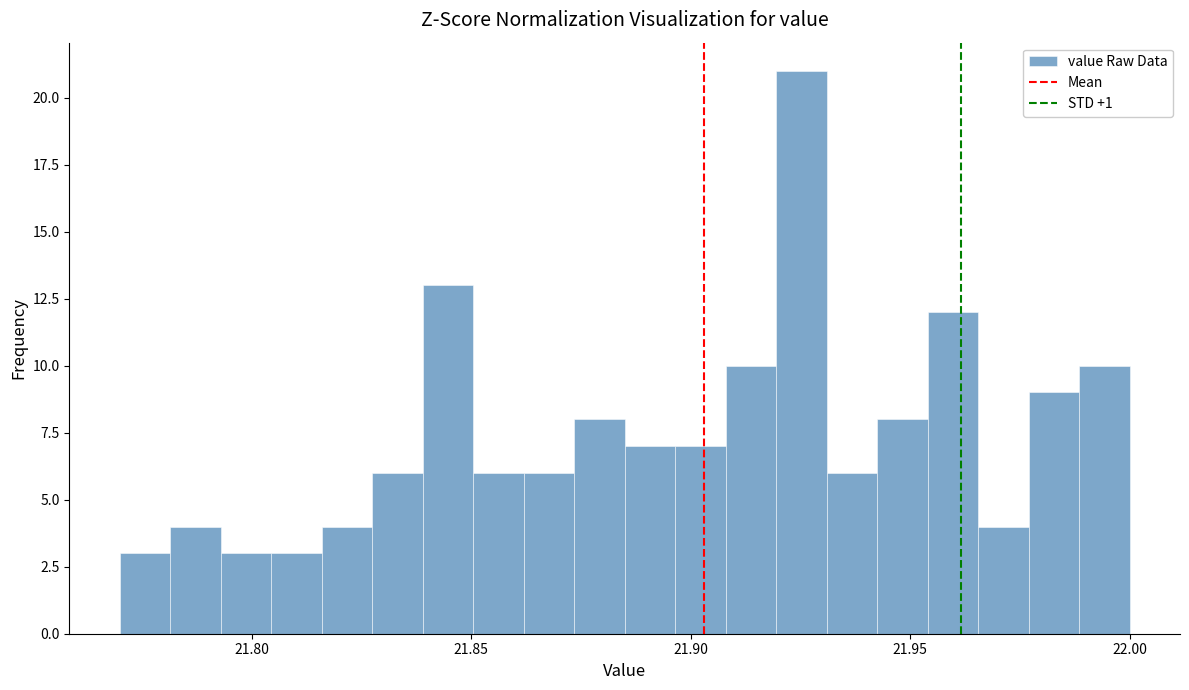

Around what value on the x-axis is the tallest bar? Give the approximate position of its centre, as read against the axis.

21.925